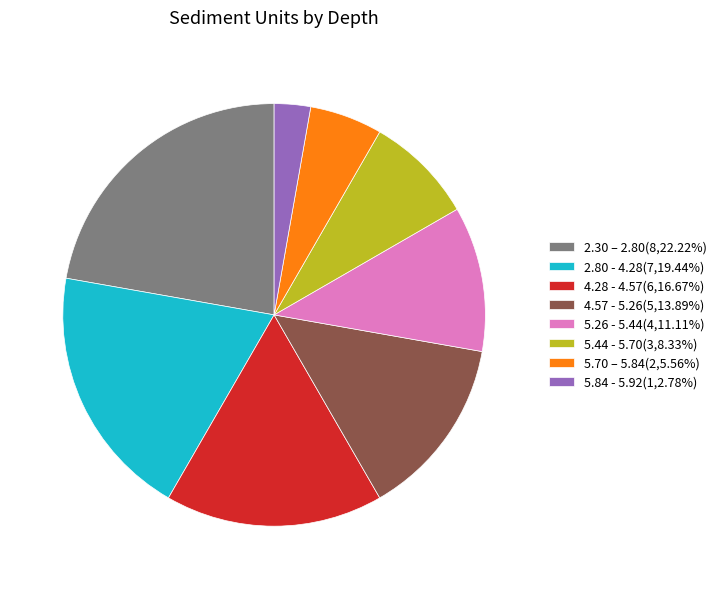

Which slice is the smallest?

5.84 - 5.92